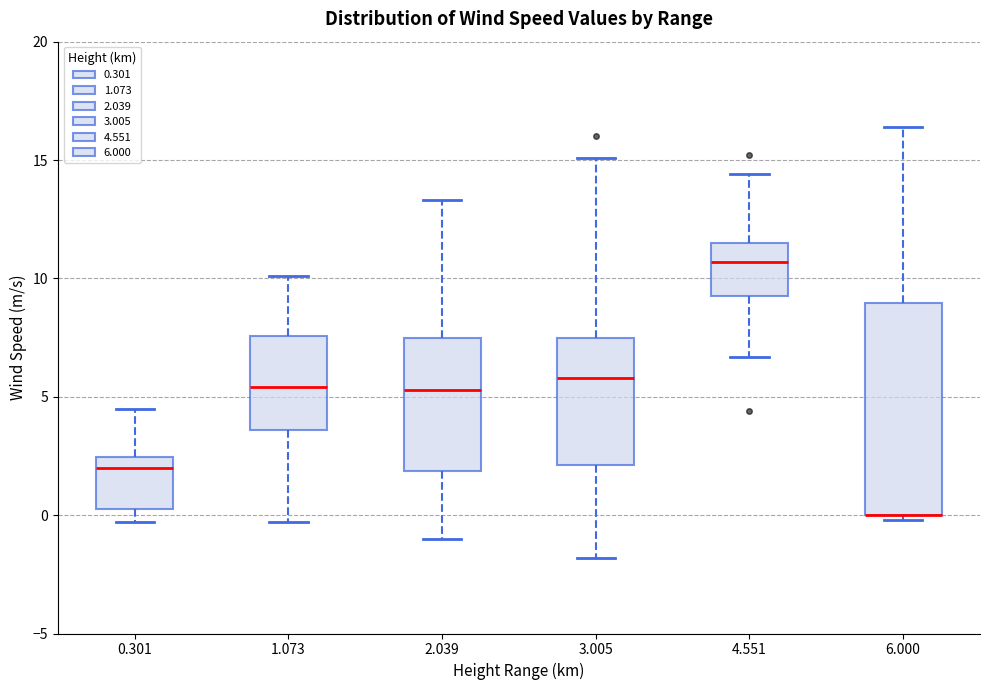

Reading left to right, transcribe this box plot: for each box, give where its median line is, the range the box spans, and where its two whiskers end, as read against the y-axis. The values are not printed on the chart, so give them approximately, as read against the axis.

0.301: median 2.0, box 0.5 to 2.5, whiskers -0.5 to 4.5
1.073: median 5.5, box 3.5 to 7.5, whiskers -0.5 to 10.0
2.039: median 5.5, box 2.0 to 7.5, whiskers -1.0 to 13.5
3.005: median 6.0, box 2.0 to 7.5, whiskers -2.0 to 15.0
4.551: median 10.5, box 9.5 to 11.5, whiskers 6.5 to 14.5
6.000: median 0.0 (drawn on the box's lower edge), box 0.0 to 9.0, whiskers 0.0 (just below the box's lower edge) to 16.5